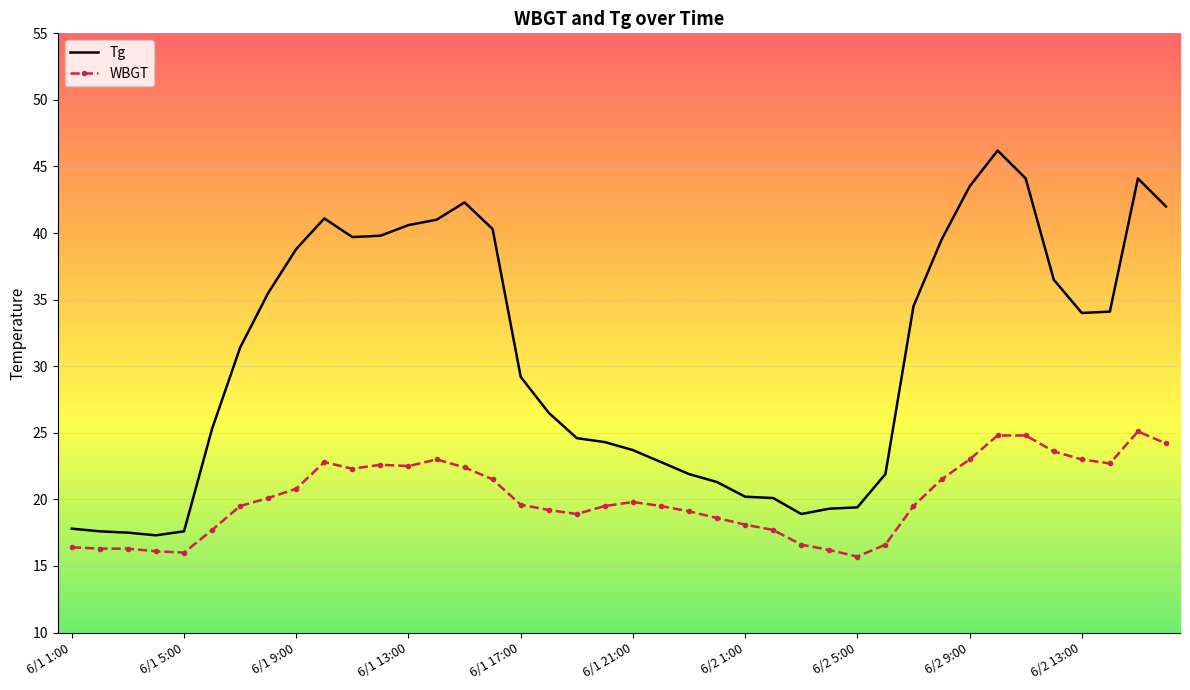

Which series has the widest spread of values?

Tg